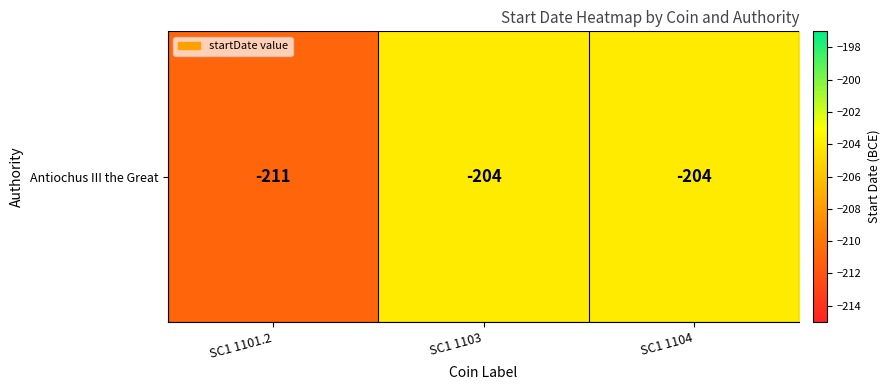

Reading left to right, what are all the values shown in this chart?

SC1 1101.2=-211	SC1 1103=-204	SC1 1104=-204